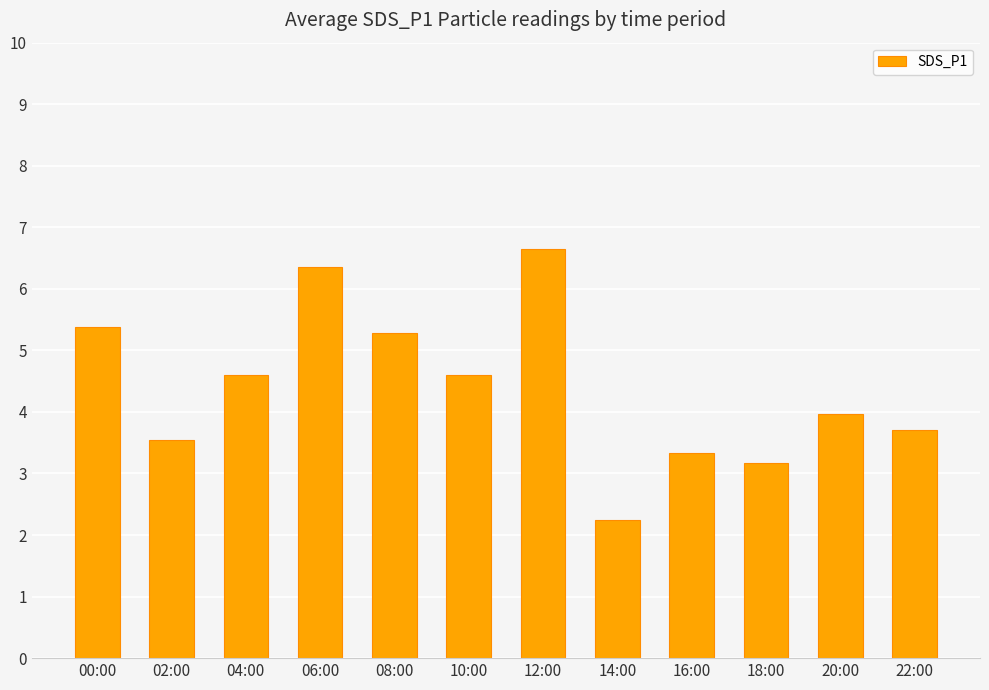

What is the value of the 10th bar from the left?

3.2